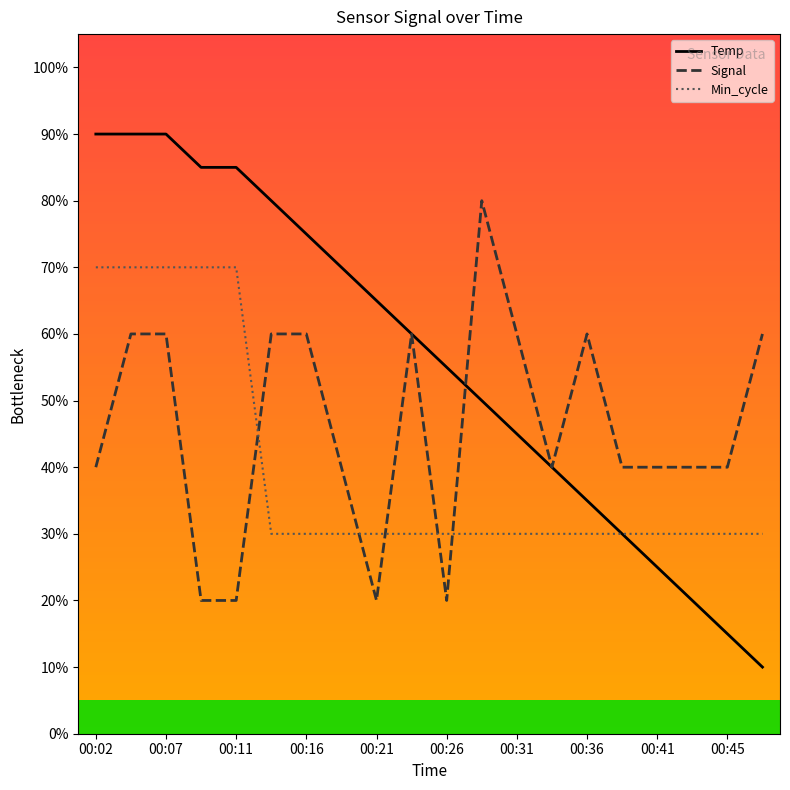

What is the difference between the maximum and minimum values in the Temp series?

80.0